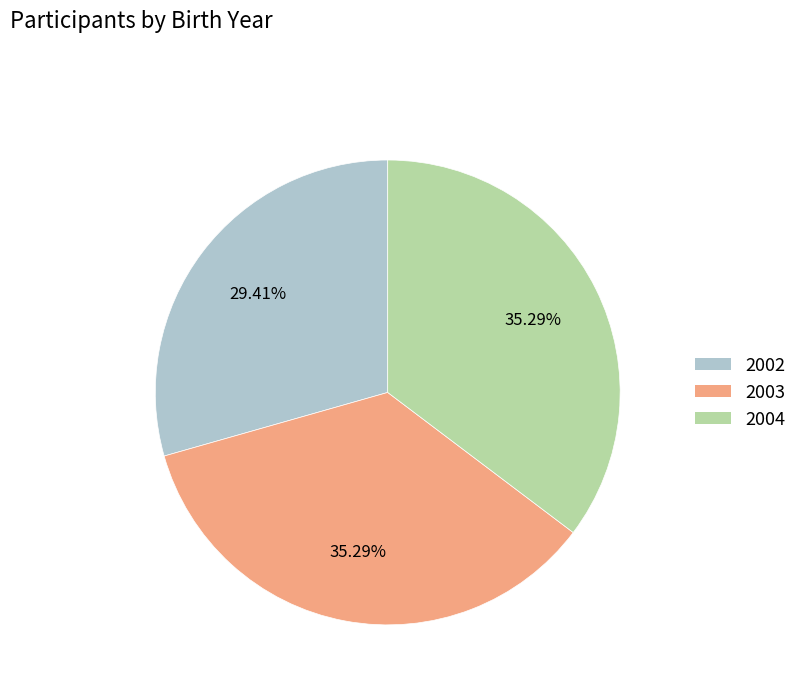

Count the number of slices in the pie.

3